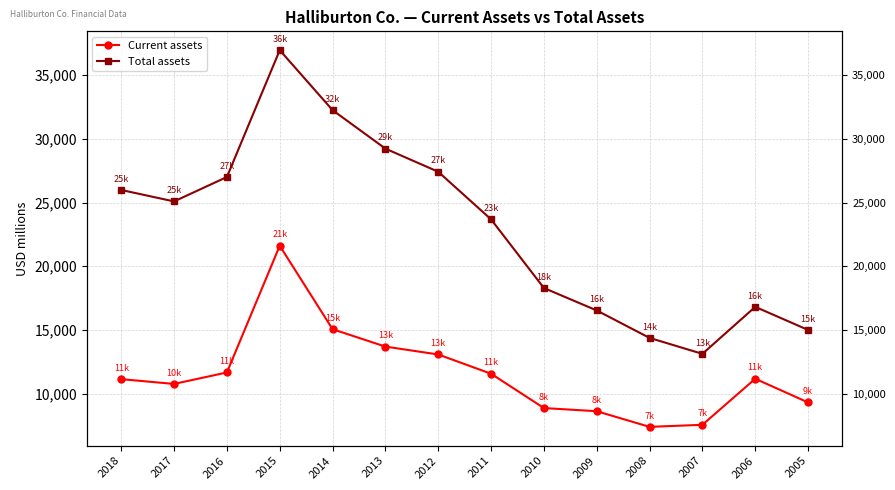

What is the smallest value displayed?

7411